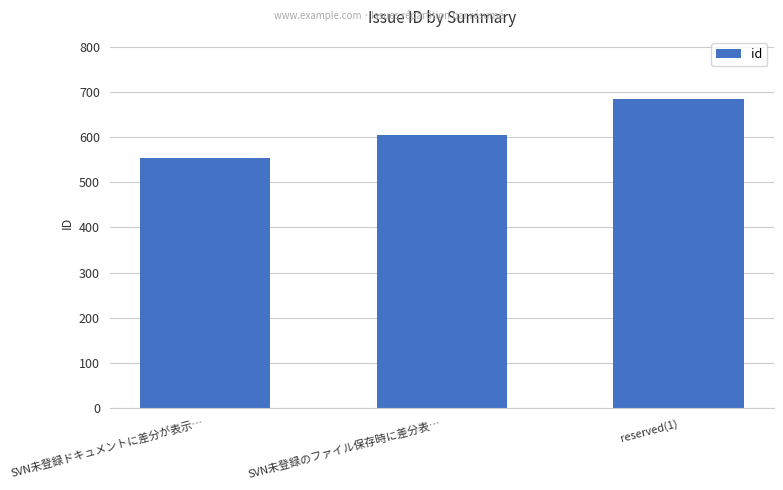

How many bars are there in total?

3